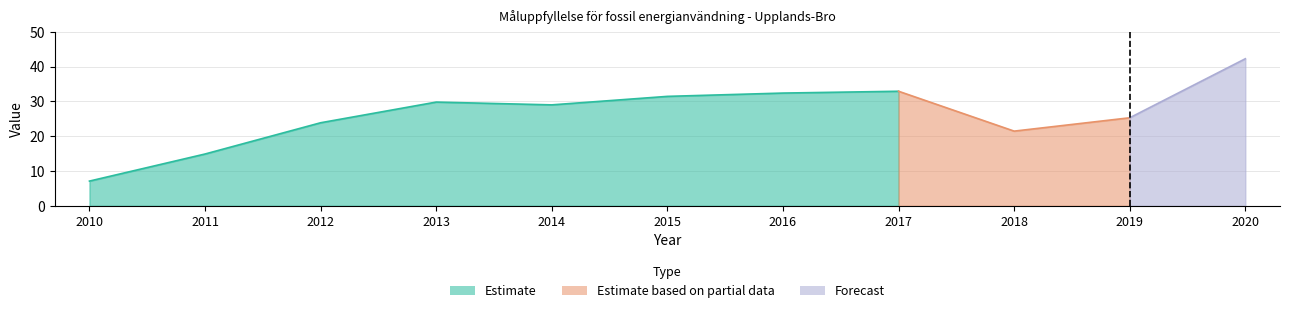

Is it true that the value at 2010 is 7.1?

True